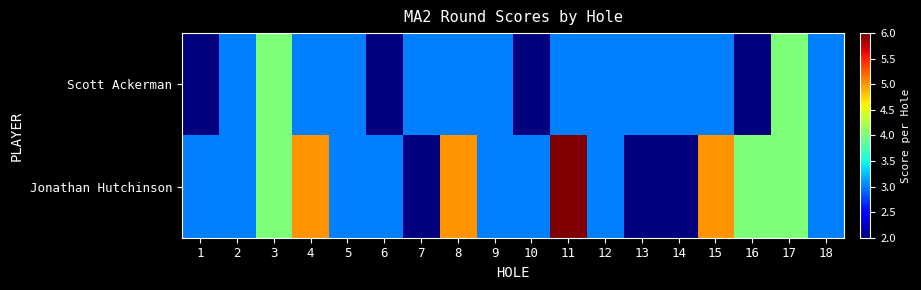

Rank the series by their average value, from lowest to highest.

Scott Ackerman, Jonathan Hutchinson